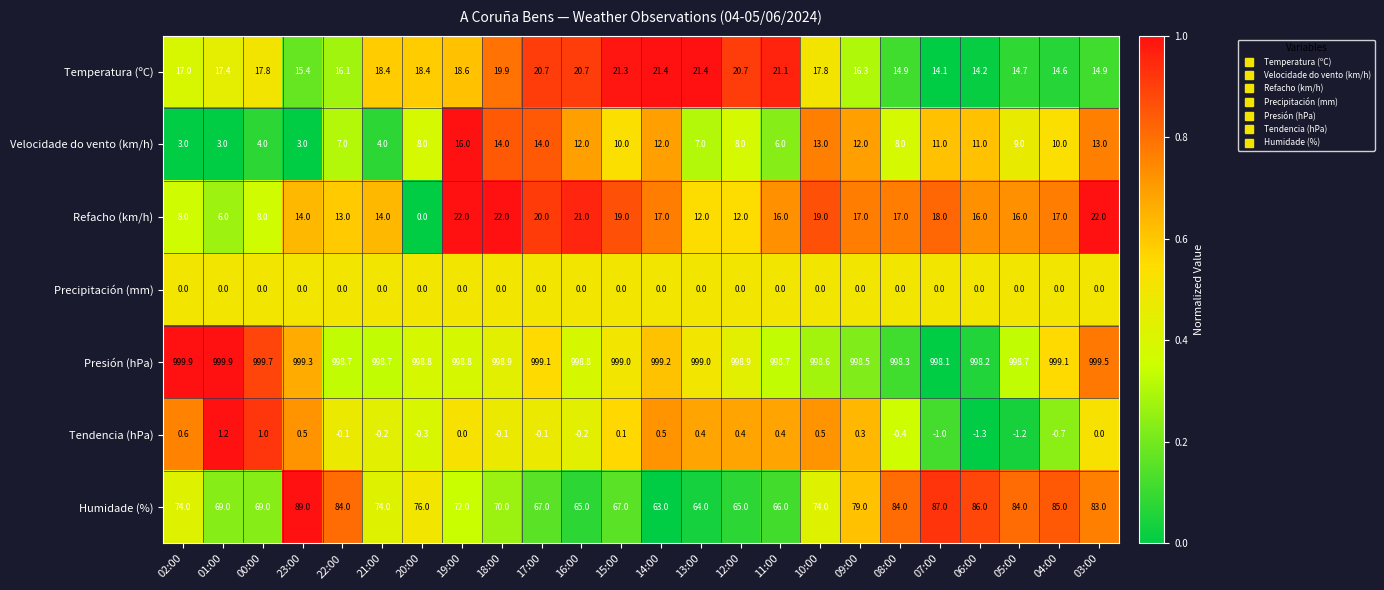

Rank the series at 11:00 from highest to lowest value.

Presión (hPa), Humidade (%), Temperatura (ºC), Refacho (km/h), Velocidade do vento (km/h), Tendencia (hPa), Precipitación (mm)